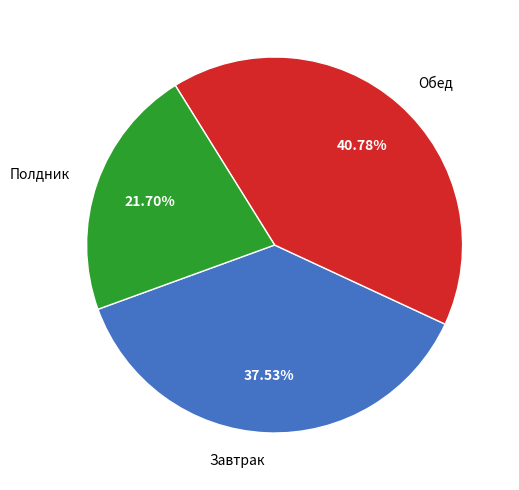

Combined, do Обед and Полдник account for over 50%?

Yes